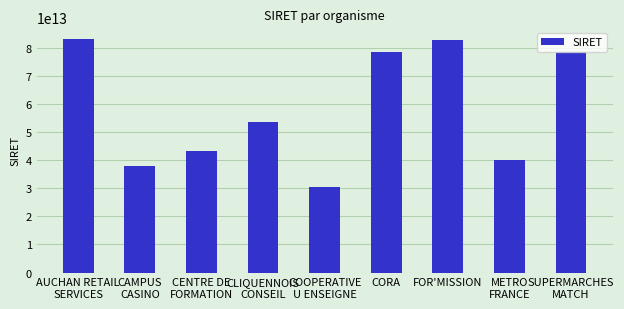

The chart shows a value of 136680850240535 at CORA. True or false?

False